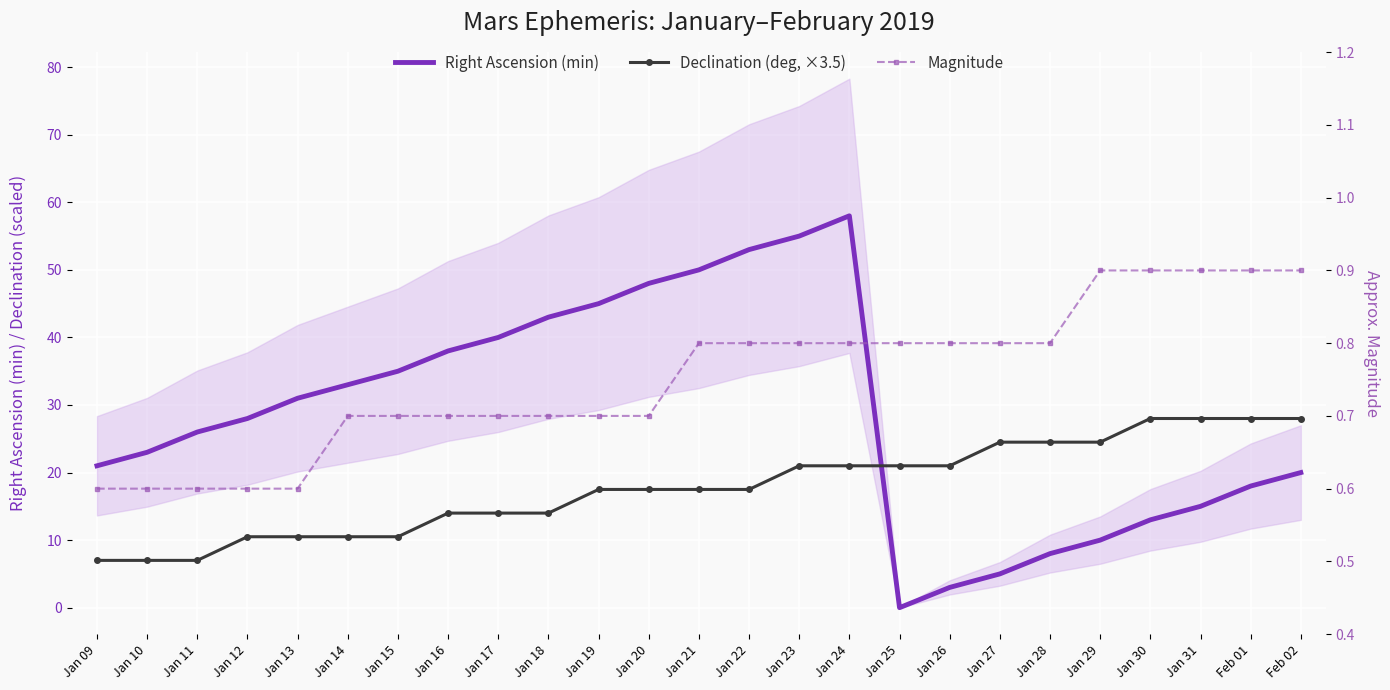

Is it true that Magnitude equals 0.8 at Jan 27?

True